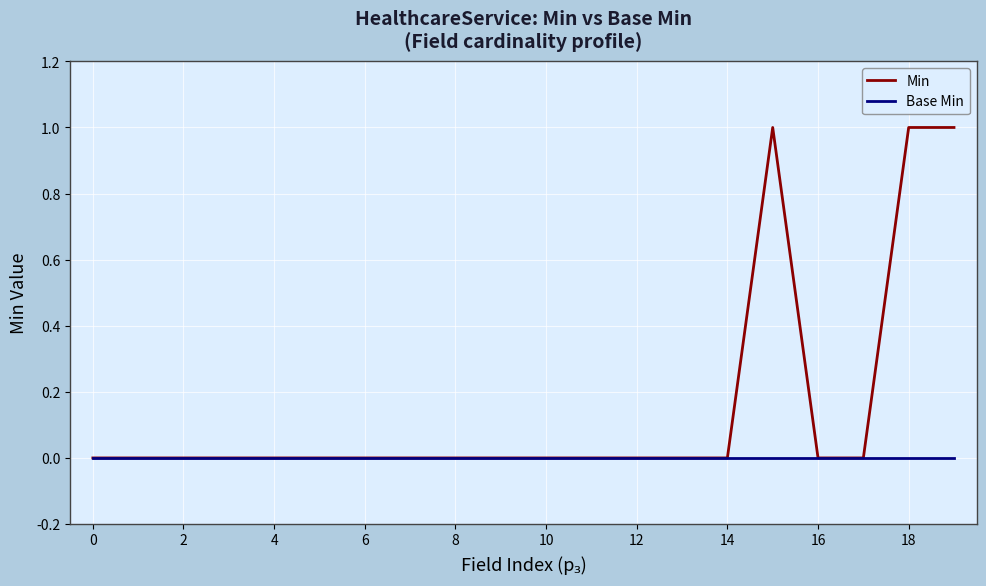

Which series has the largest total across all categories?

Min